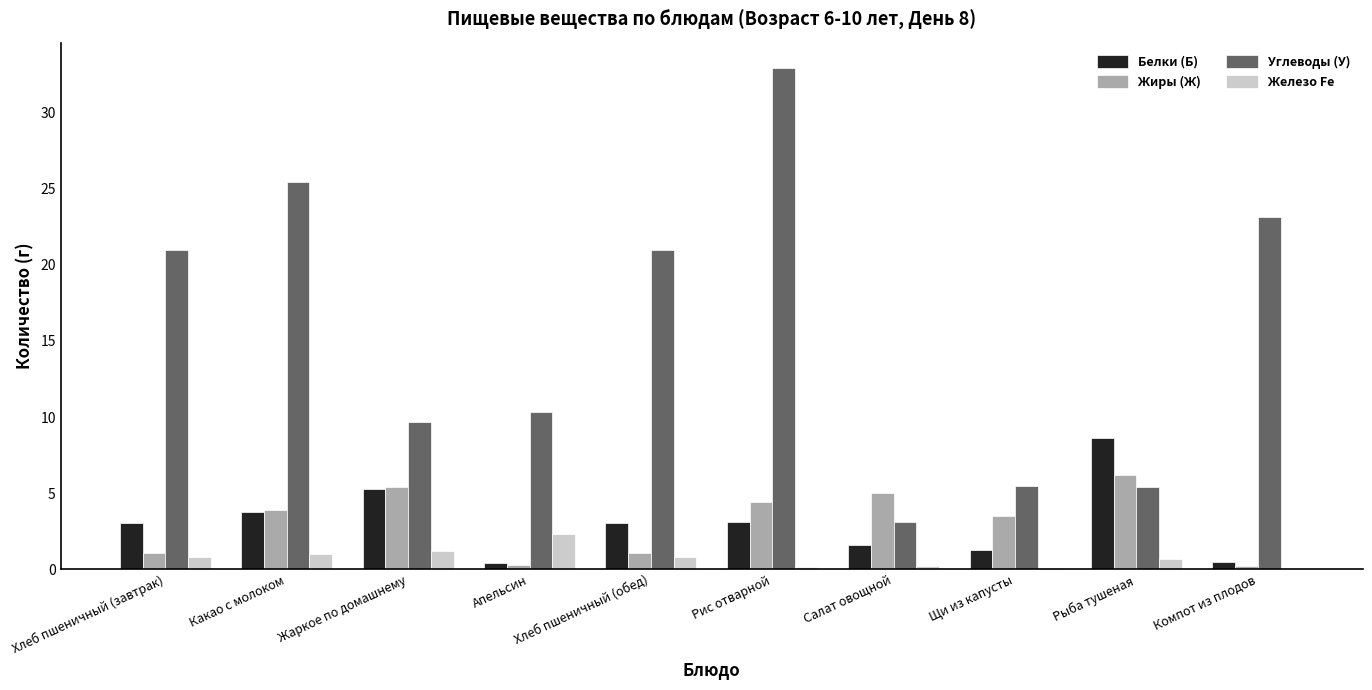

How many groups of bars are there?

10